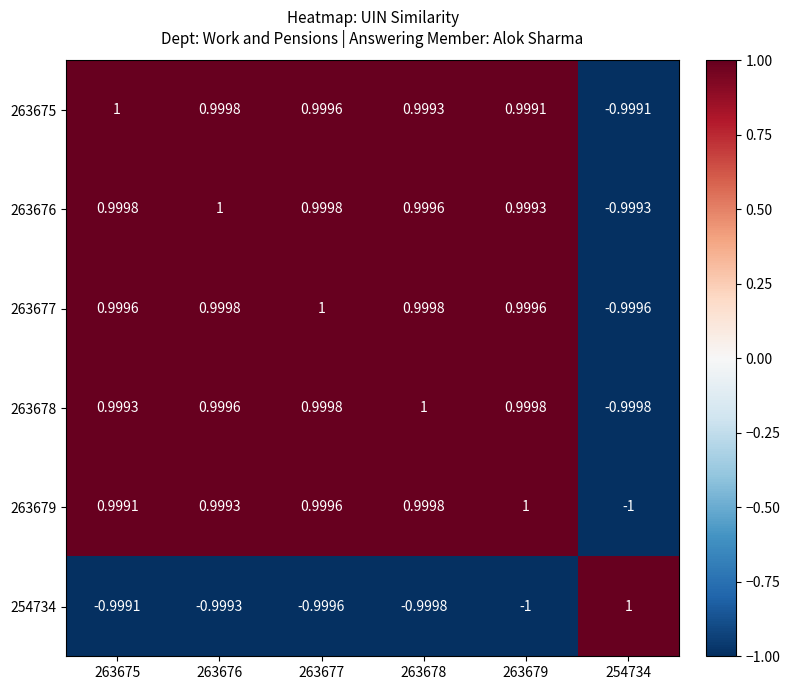

Is the value of 263678 at 263679 greater than the value of 263679 at 263679?

No